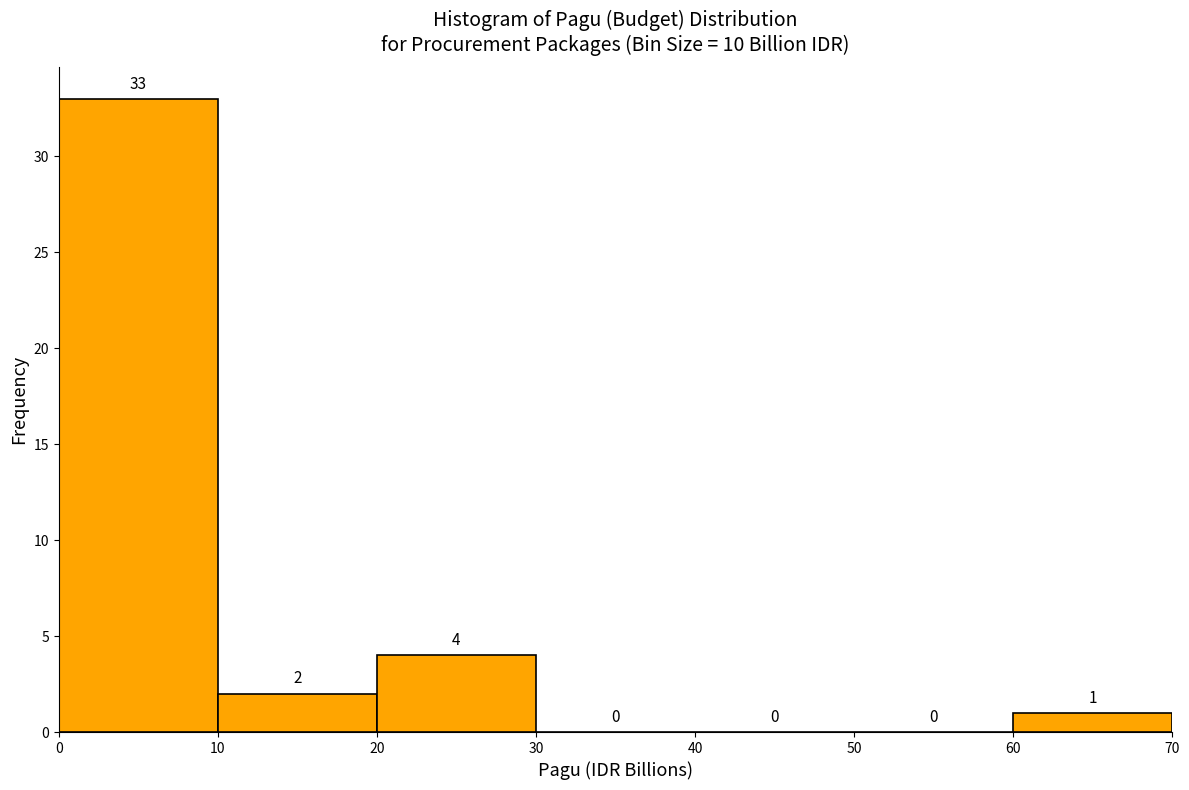

Reading left to right, list every bar in this chart as the range it spans on the x-axis followed by its height.

0 to 10: 33
10 to 20: 2
20 to 30: 4
30 to 40: 0
40 to 50: 0
50 to 60: 0
60 to 70: 1